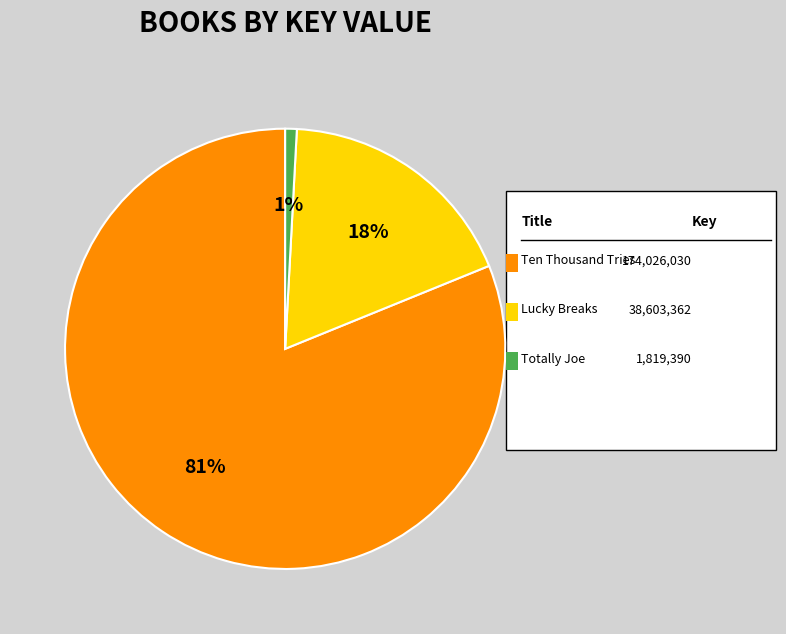

To the nearest percent, what is the average slice percentage?

33%